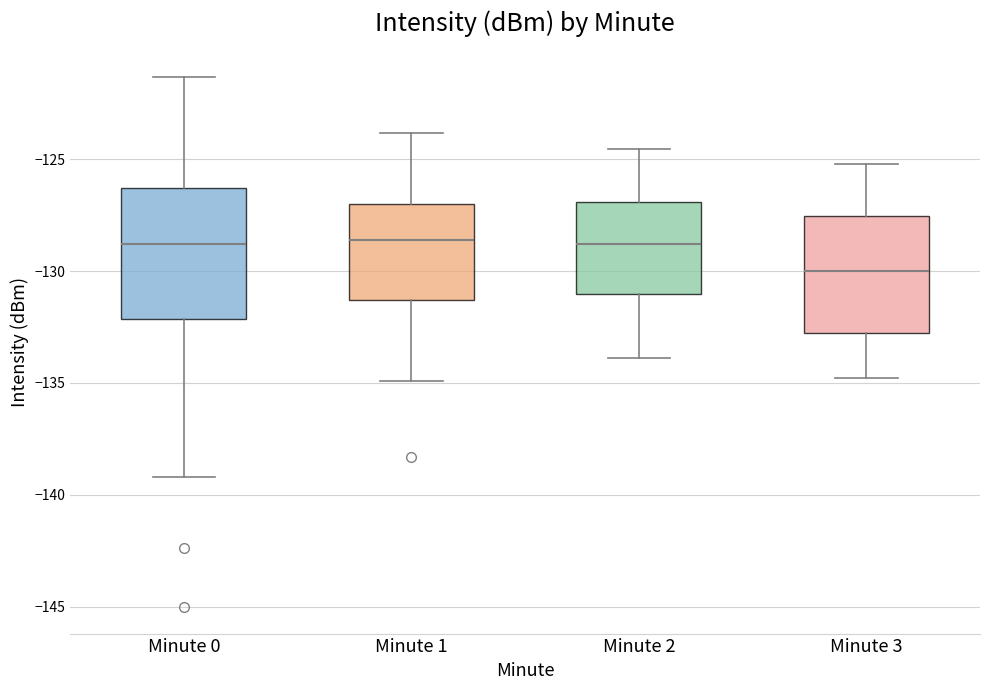

Reading left to right, read every box against the y-axis: the position of its median line, the range the box covers, and the ends of its whiskers. The values are not printed on the chart, so give them approximately, as read against the axis.

Minute 0: median -129.0, box -132.0 to -126.5, whiskers -139.0 to -121.5
Minute 1: median -128.5, box -131.5 to -127.0, whiskers -135.0 to -124.0
Minute 2: median -129.0, box -131.0 to -127.0, whiskers -134.0 to -124.5
Minute 3: median -130.0, box -133.0 to -127.5, whiskers -135.0 to -125.0